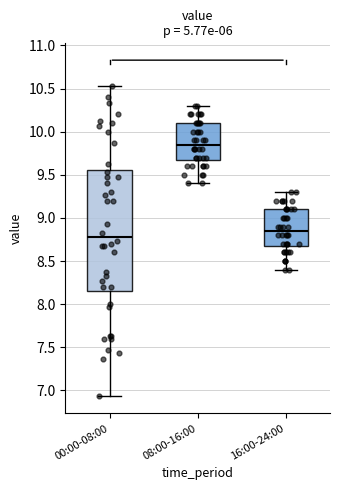

Which box's median line is the lowest?

00:00-08:00